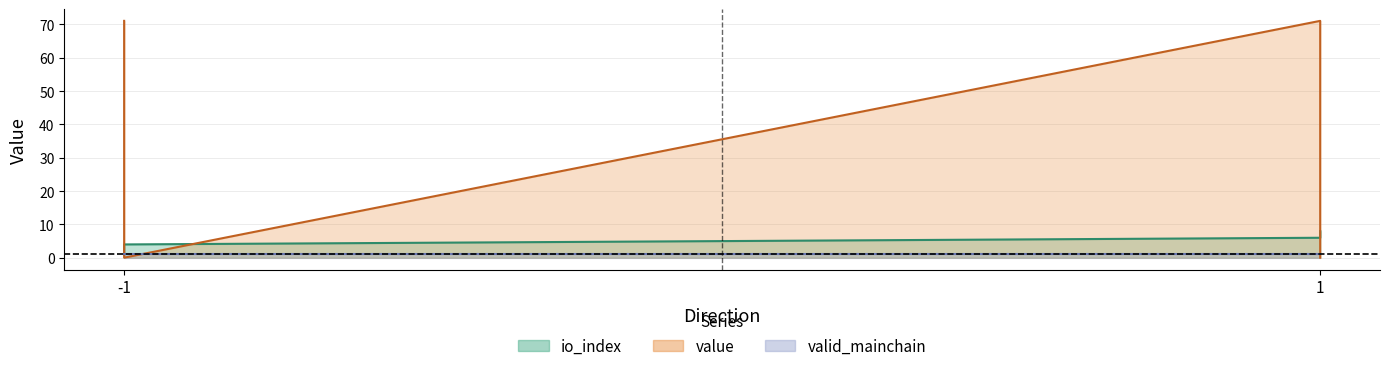

The value series shows 99.2 at 1. True or false?

False